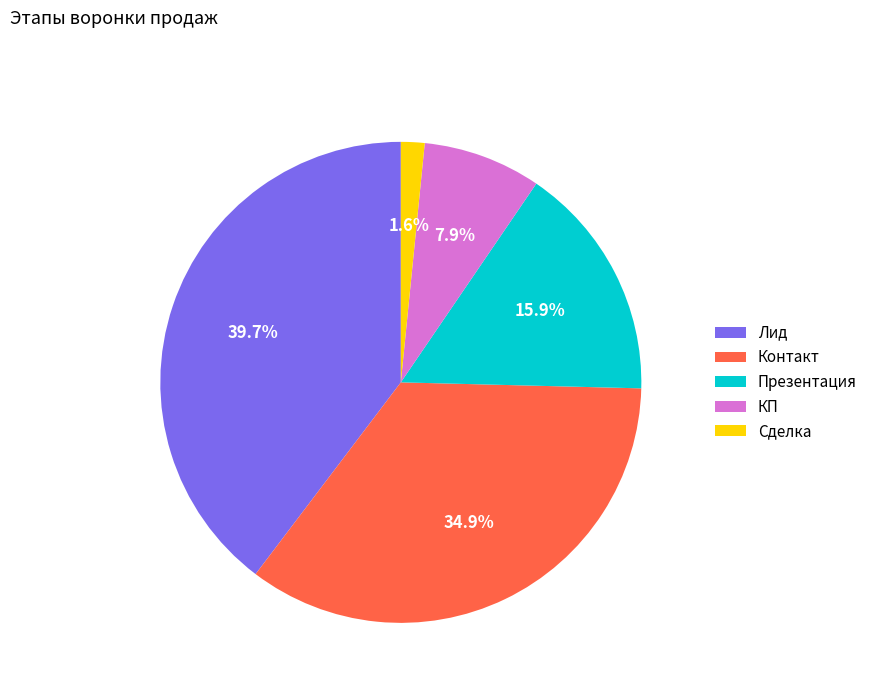

To the nearest percent, what percentage of the pie is Сделка?

2%